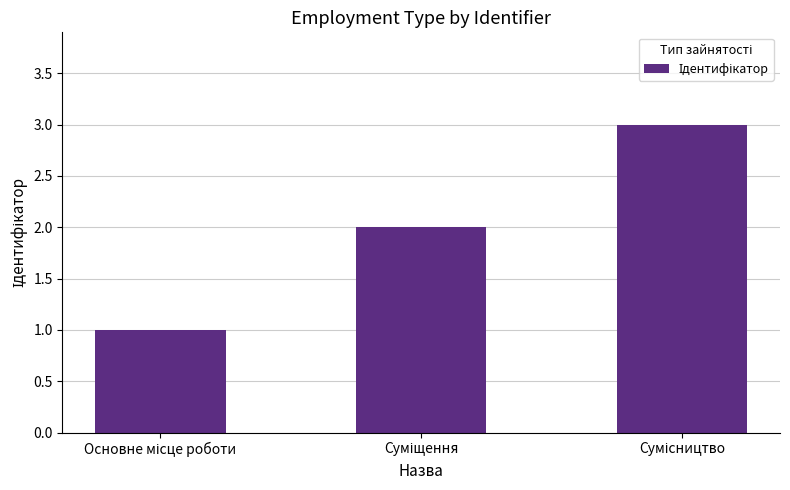

What is the maximum value shown in the chart?

3